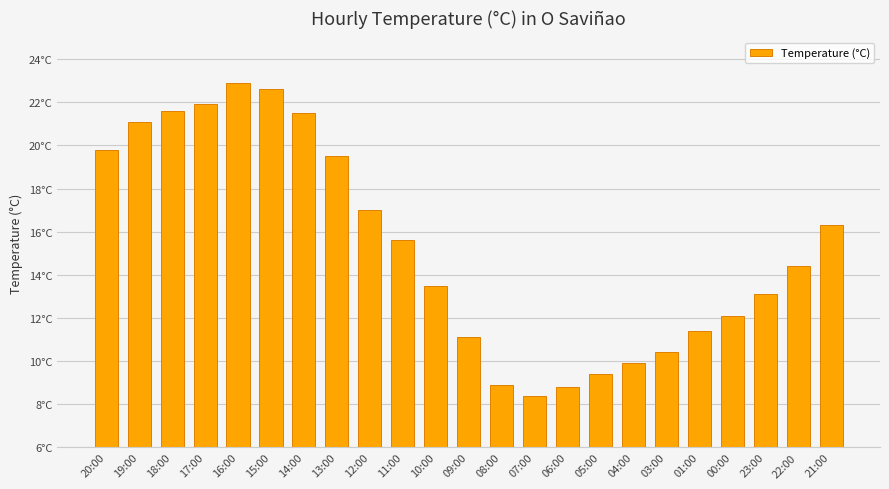

Does the chart contain any negative values?

No